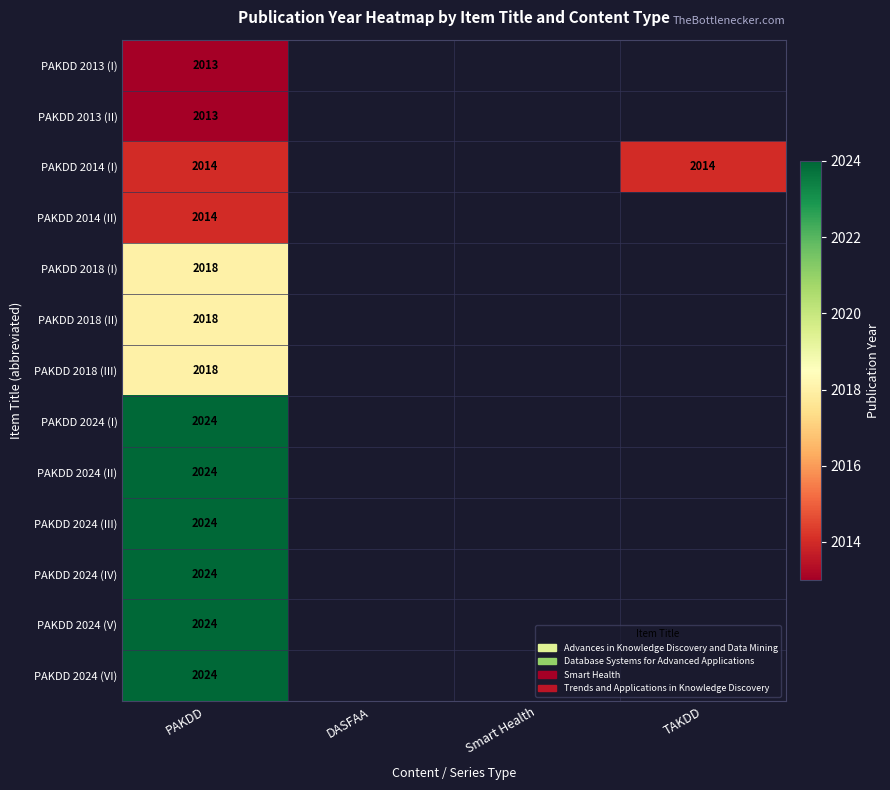

The value of PAKDD 2014 (II) at PAKDD is 2014. True or false?

True